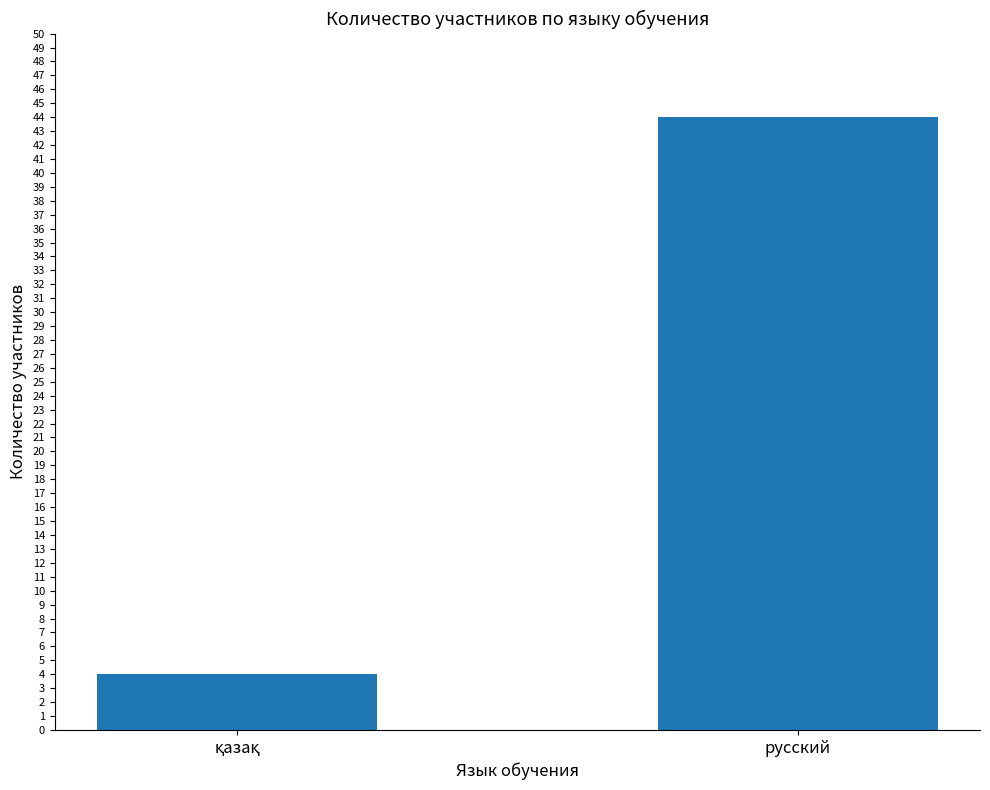

Does the chart contain any negative values?

No